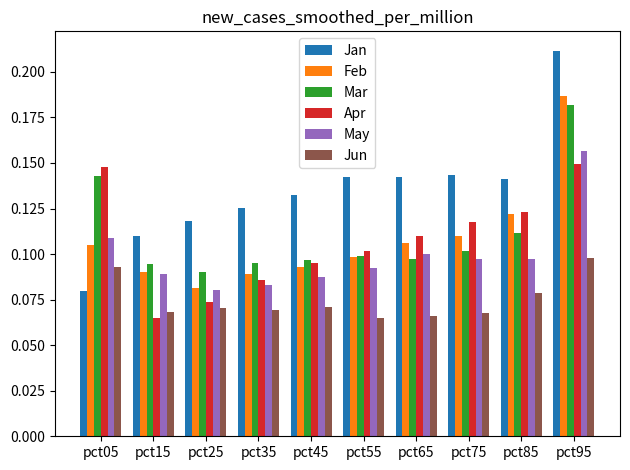

At how many categories does at least one series exceed 0?

10